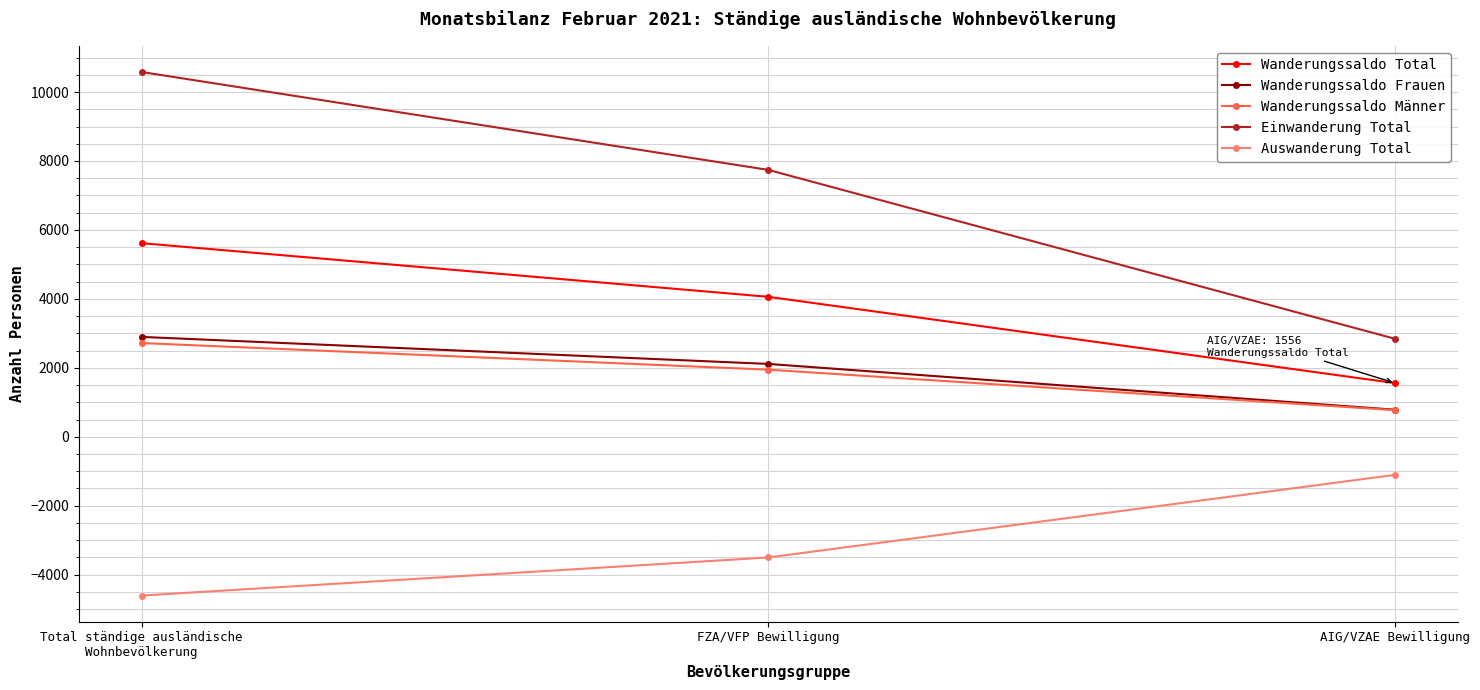

How many distinct data groups are displayed?

5